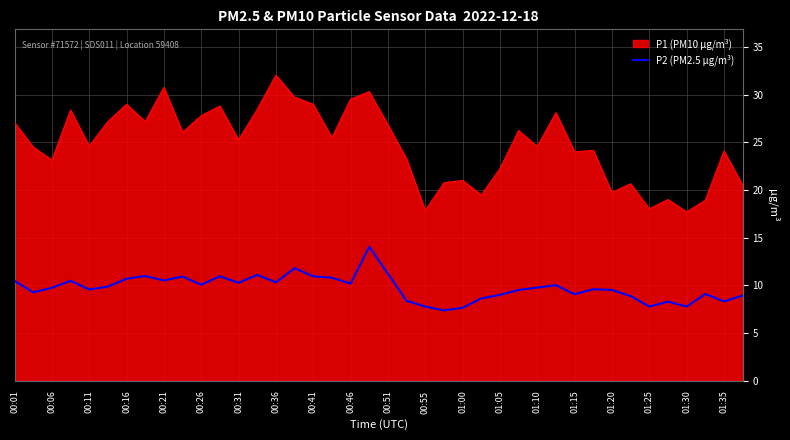

True or false: P1 (PM10 µg/m³) and P2 (PM2.5 µg/m³) cross at least once.

False